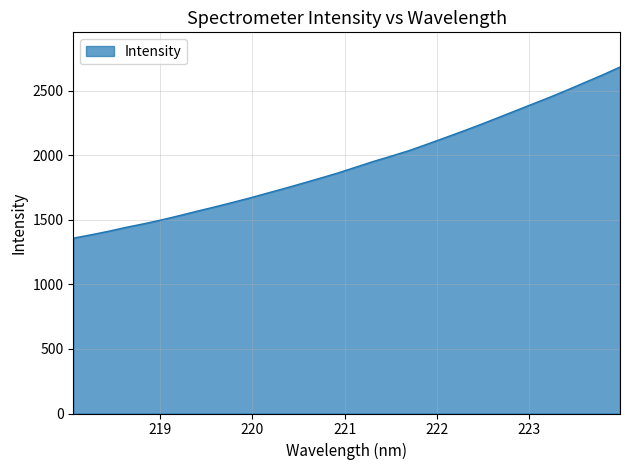

How many series are shown in this chart?

1